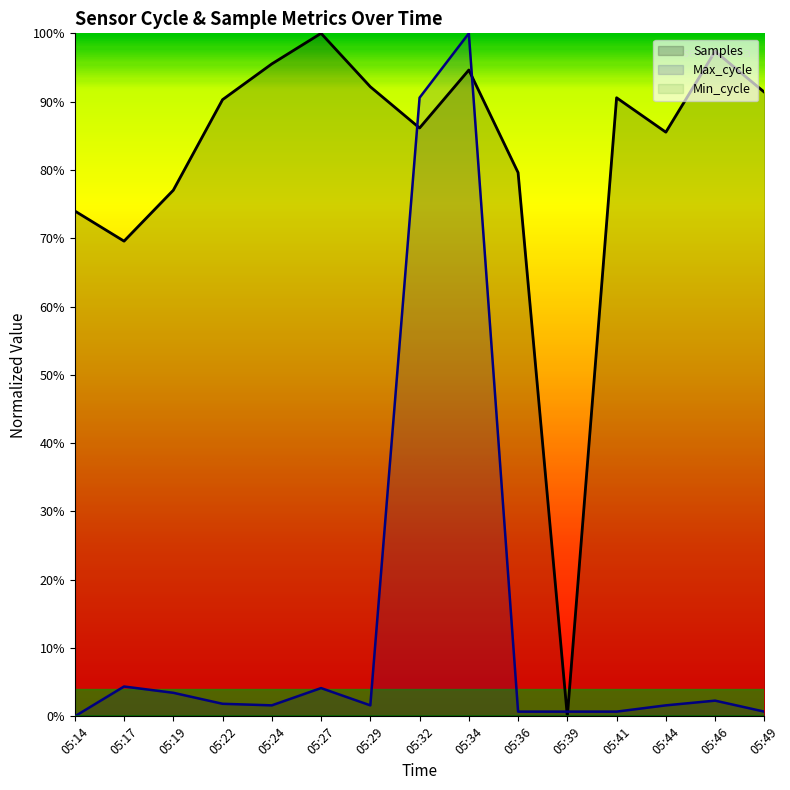

Reading left to right, list all the values displayed in this chart.

Samples: 05:14=0.7	05:17=0.7	05:19=0.8	05:22=0.9	05:24=1.0	05:27=1.0	05:29=0.9	05:32=0.9	05:34=0.9	05:36=0.8	05:39=0.0	05:41=0.9	05:44=0.9	05:46=1.0	05:49=0.9
Max_cycle: 05:14=0.0	05:17=0.0	05:19=0.0	05:22=0.0	05:24=0.0	05:27=0.0	05:29=0.0	05:32=0.9	05:34=1.0	05:36=0.0	05:39=0.0	05:41=0.0	05:44=0.0	05:46=0.0	05:49=0.0